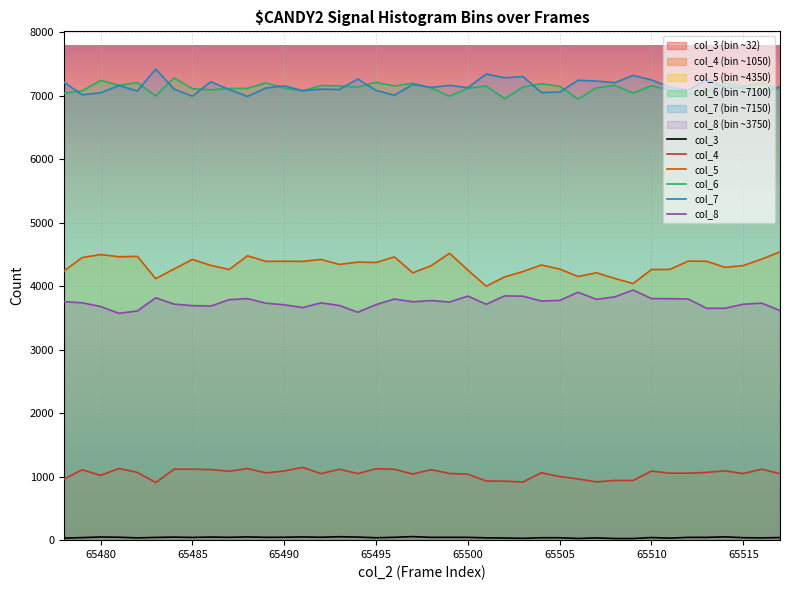

How many interior local valleys does the col_6 series have?

12